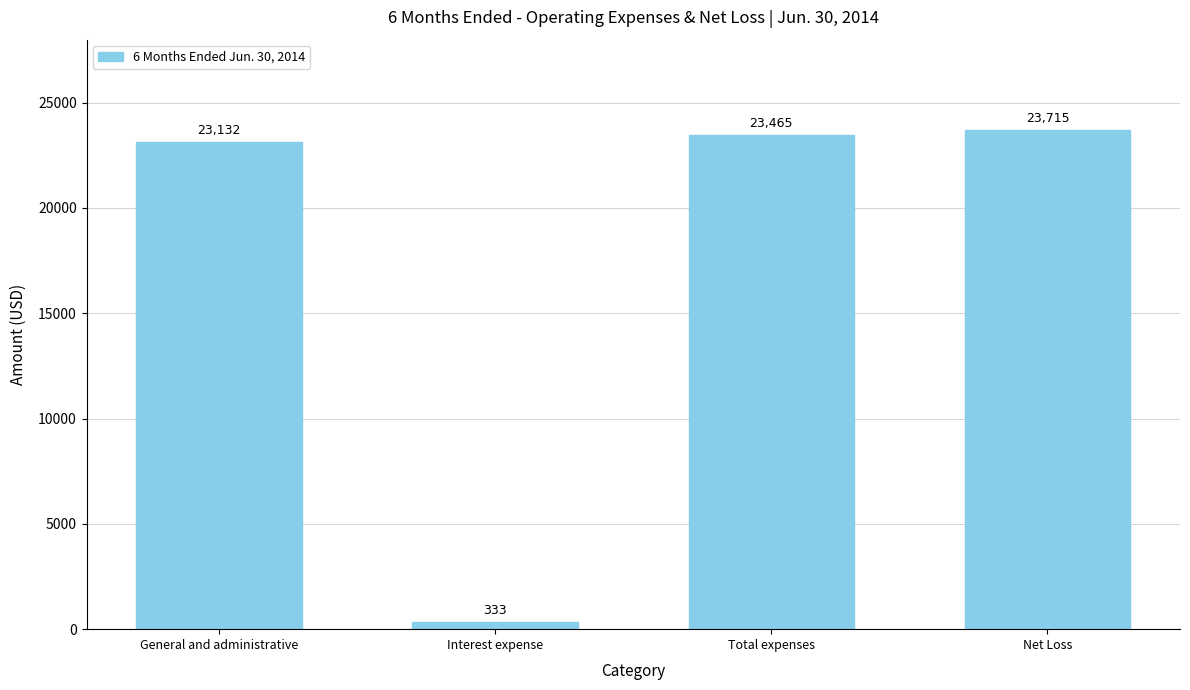

Rank the categories by value from highest to lowest.

Net Loss, Total expenses, General and administrative, Interest expense